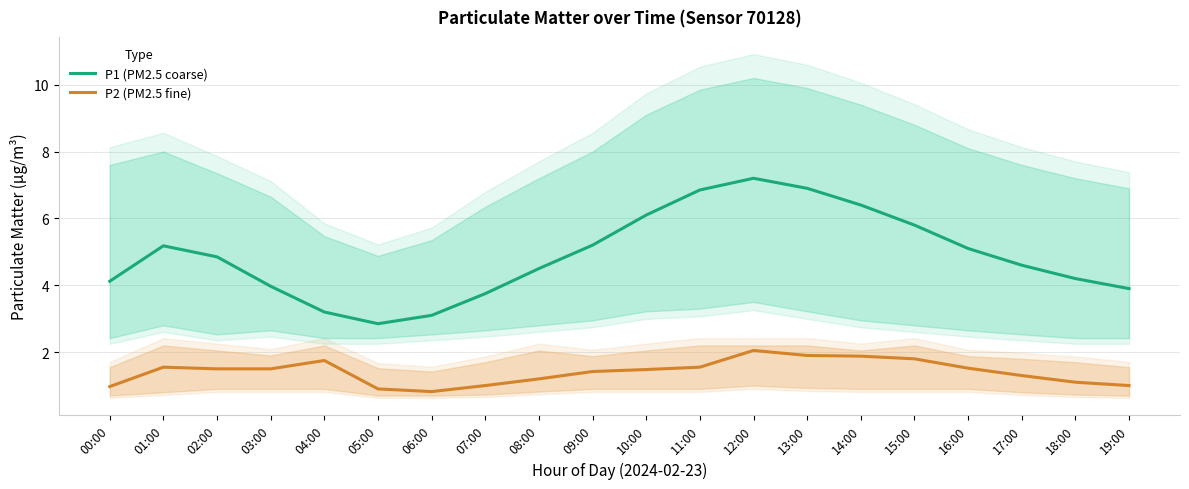

What position from the left is 09:00?

10